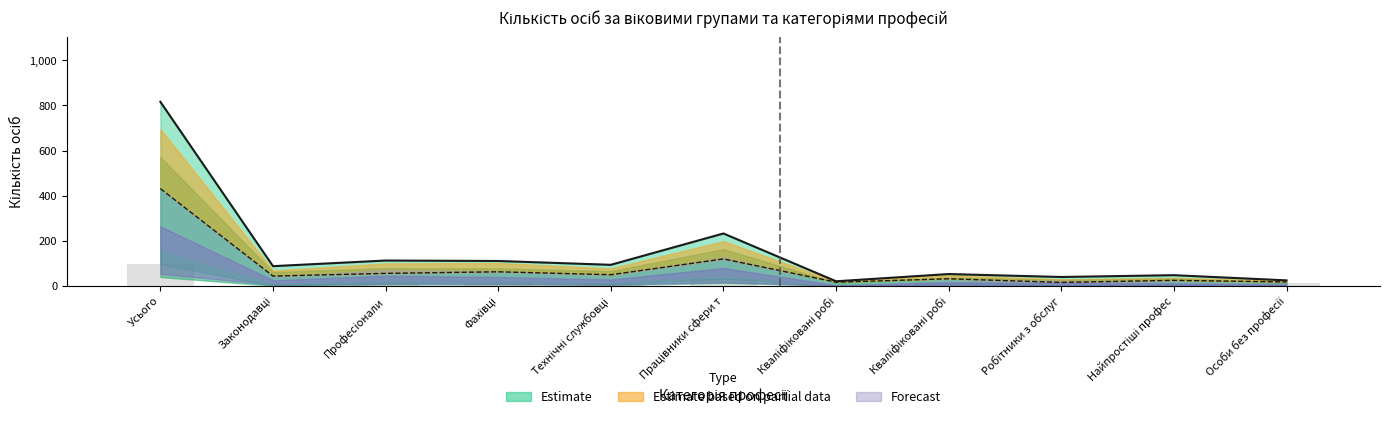

True or false: 15-19 років (Усього, period1) has a value of 1 at Найпростіші профес.

True